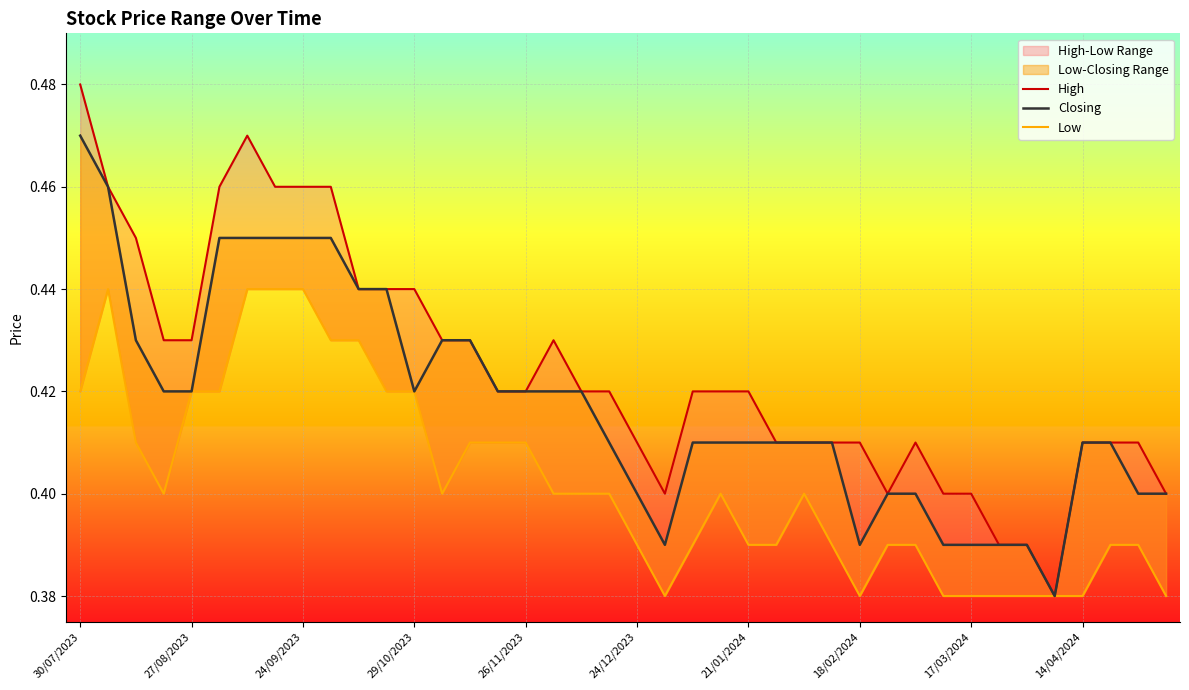

How many lines are shown in the chart?

3